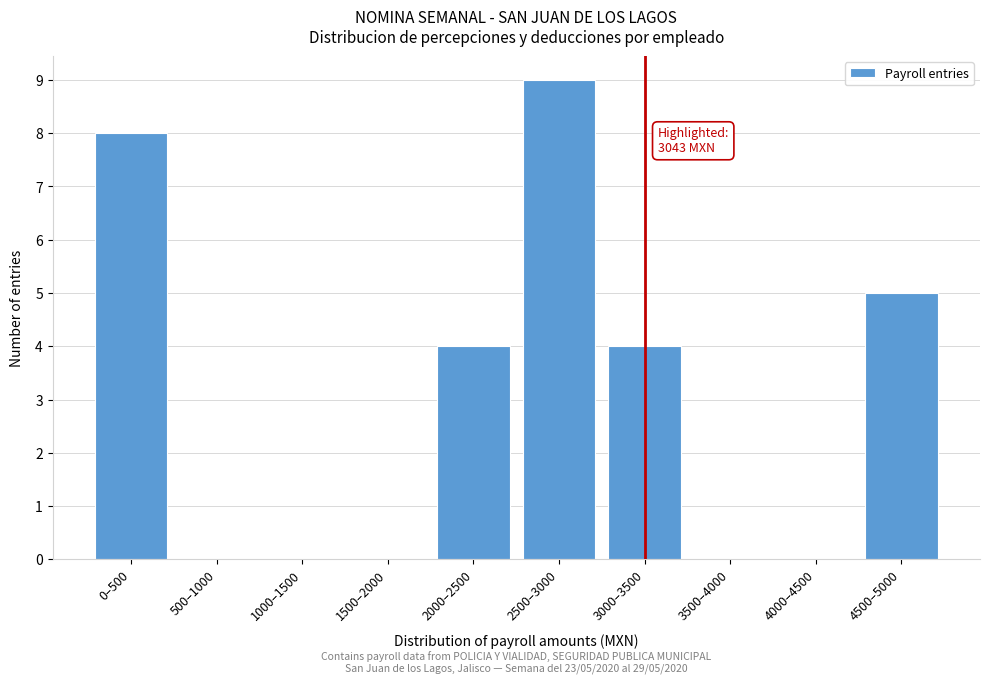

Reading left to right, transcribe all the data shown in this chart.

0–500=8	500–1000=0	1000–1500=0	1500–2000=0	2000–2500=4	2500–3000=9	3000–3500=4	3500–4000=0	4000–4500=0	4500–5000=5